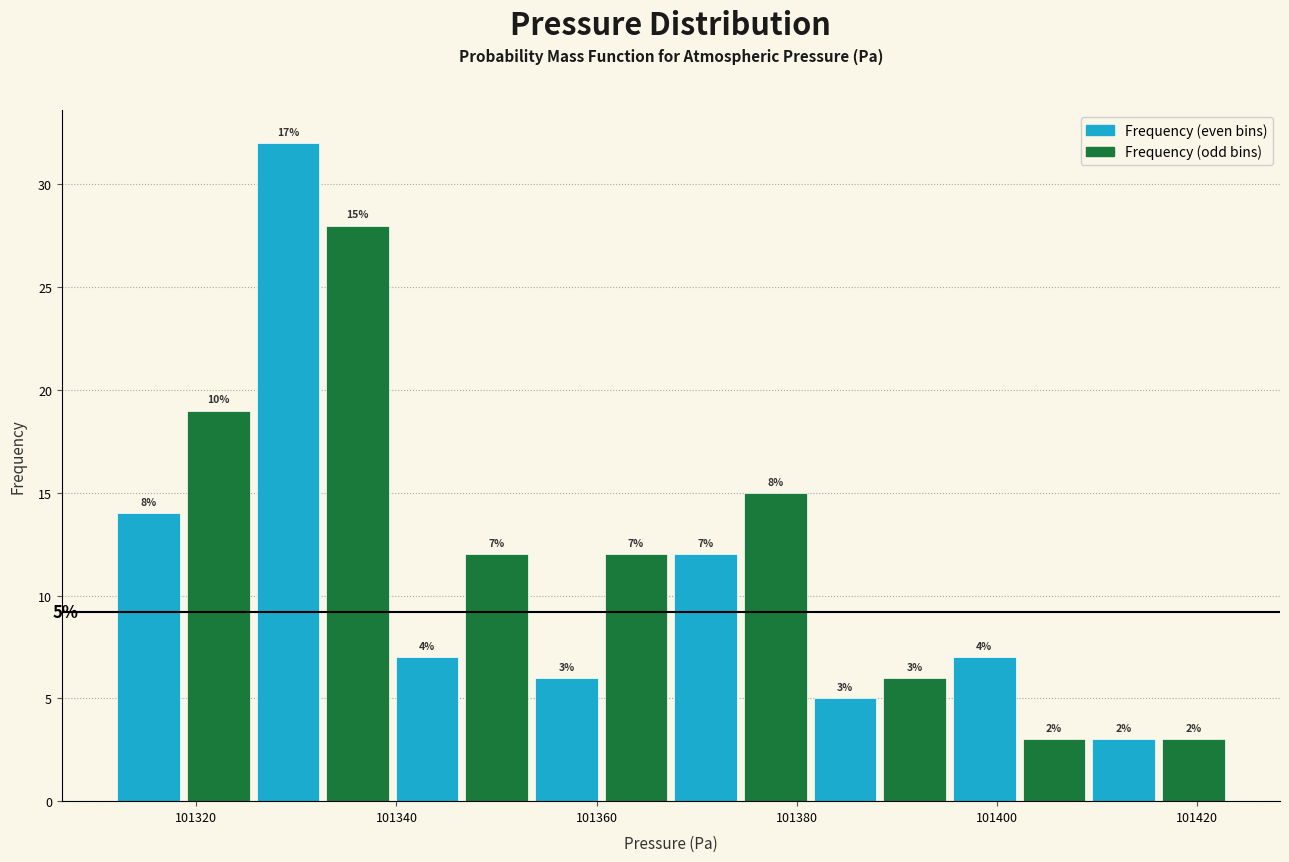

Read against the x-axis, roughly where is the centre of the tallest bar?

101330